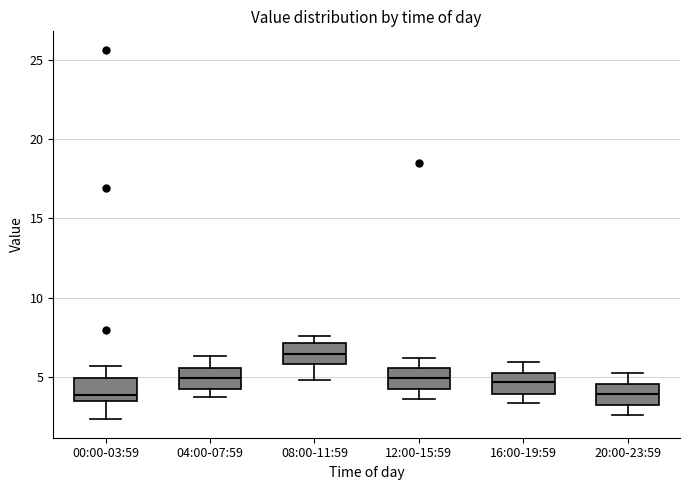

Which box has the highest median line?

08:00-11:59